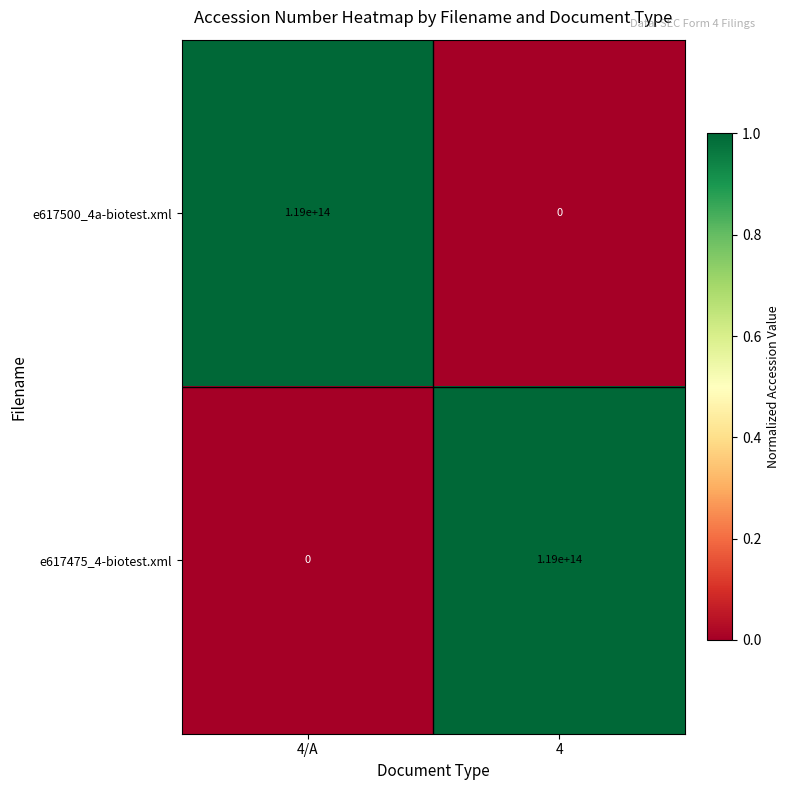

What is the difference between the e617500_4a-biotest.xml values at 4/A and 4?

119000000000000